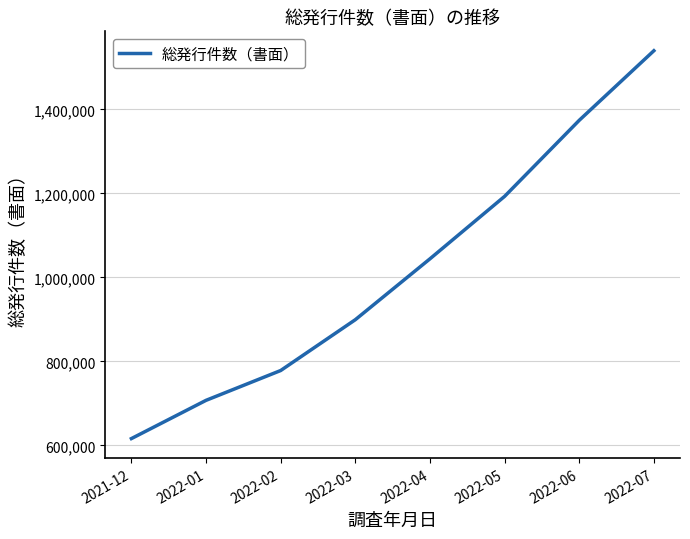

How many lines are shown in the chart?

1